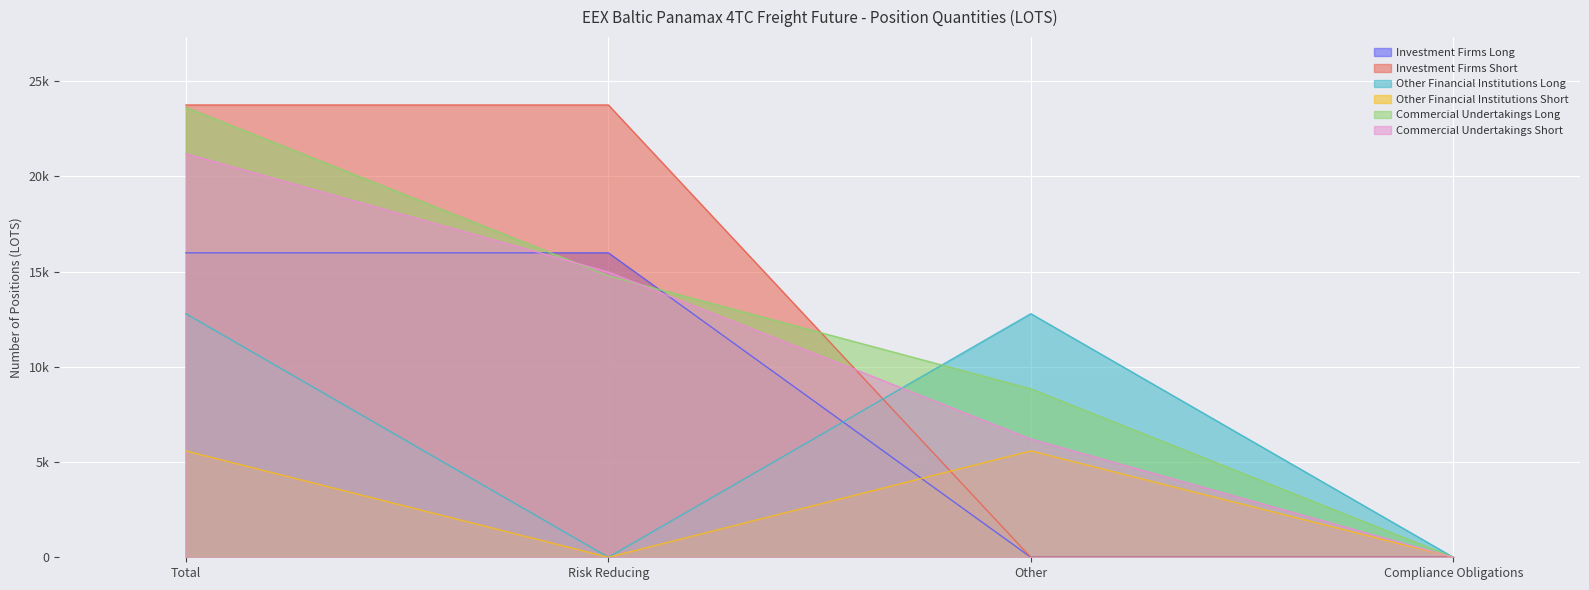

Where is Investment Firms Short nearest to the value 7993?

Other